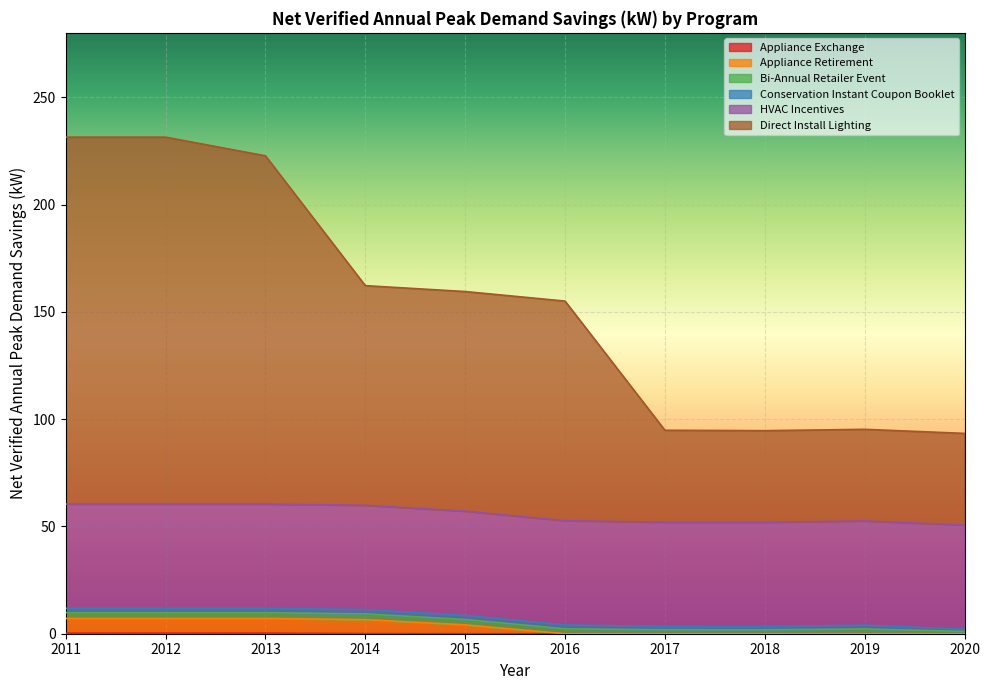

True or false: Appliance Exchange and Direct Install Lighting intersect in this chart.

False